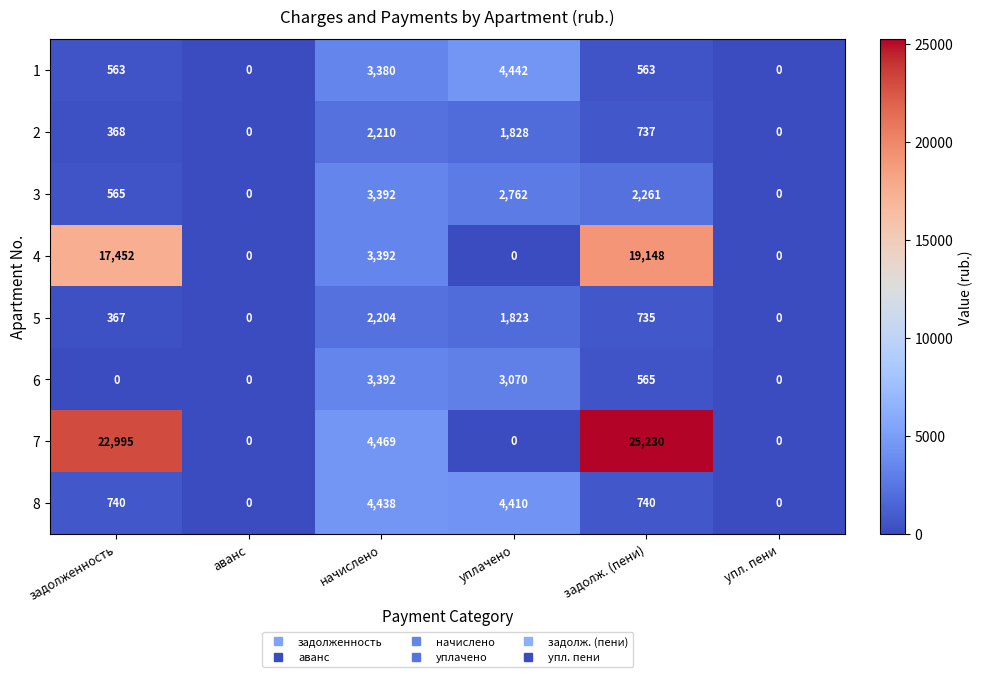

Is it true that 7 equals 0 at упл. пени?

True